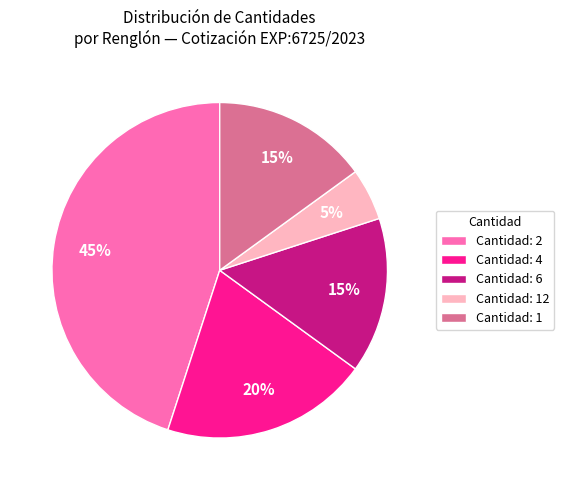

Is Cantidad: 6 the majority of the pie?

No